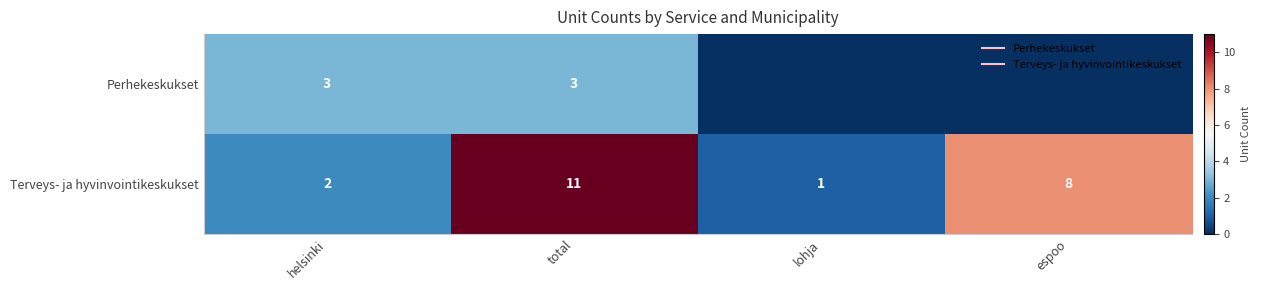

At how many categories does at least one series exceed 5?

2